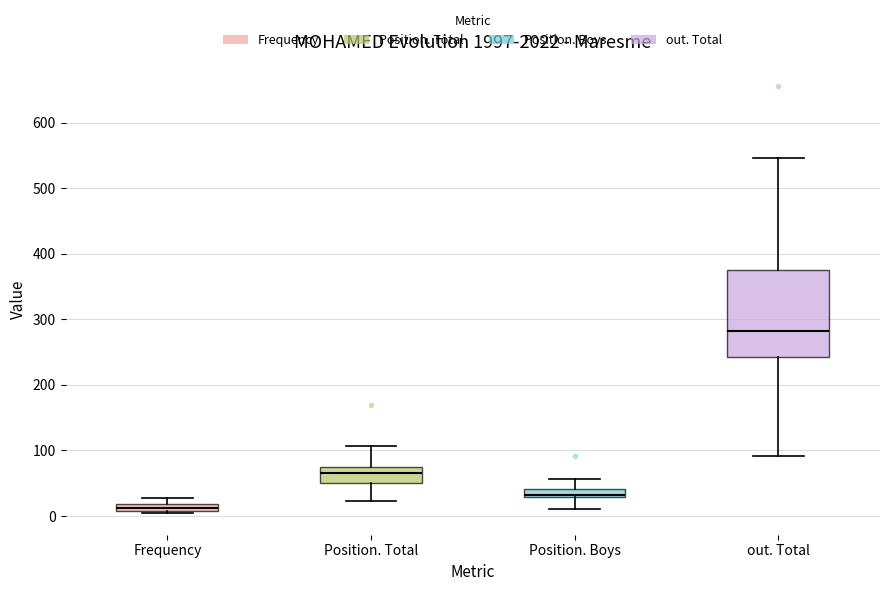

Where is the upper edge of the box for Position. Boys on the y-axis? The values are not printed on the chart, so give them approximately, as read against the axis.

40